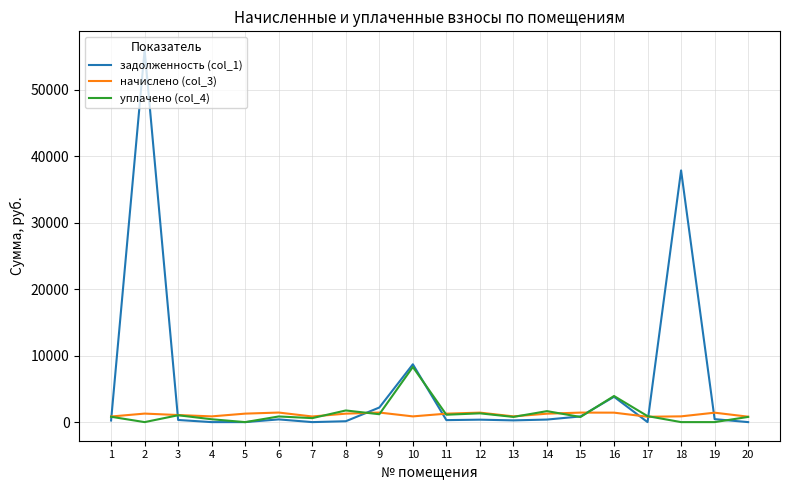

Rank the series by their maximum value, from highest to lowest.

задолженность (col_1), уплачено (col_4), начислено (col_3)